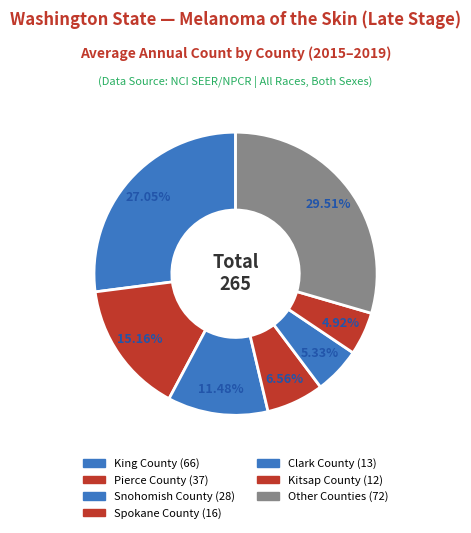

Is there a majority slice in this chart?

No